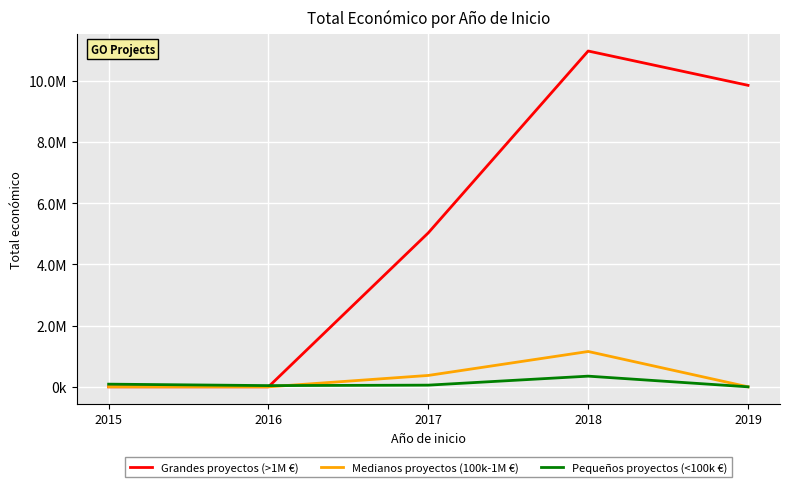

True or false: Pequeños proyectos (<100k €) and Medianos proyectos (100k-1M €) cross at least once.

True